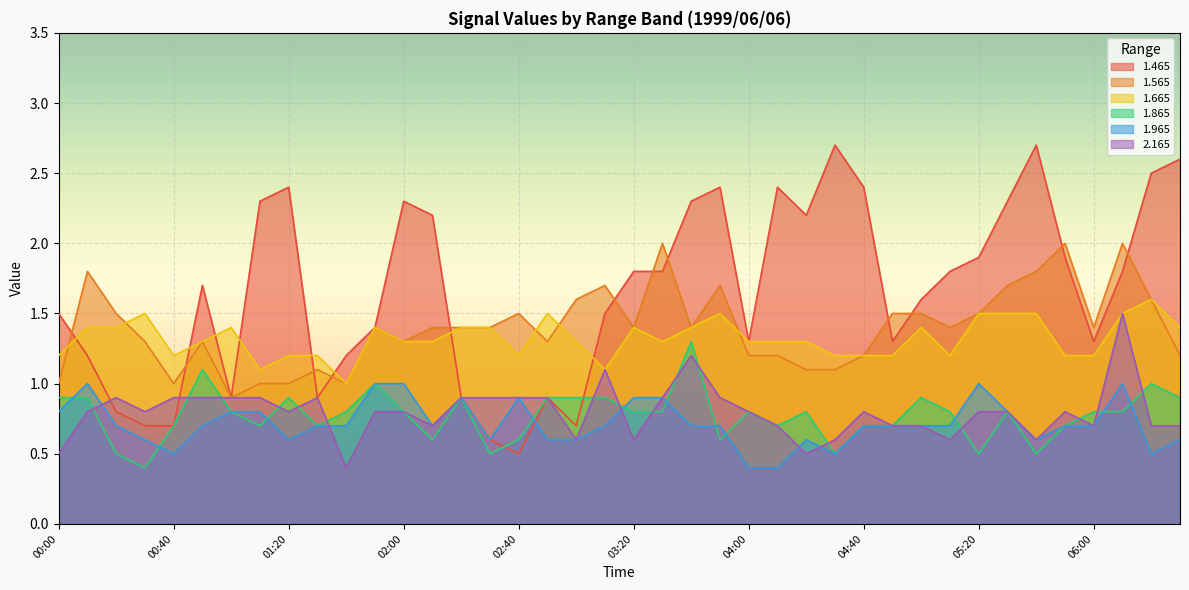

What is the difference between the second highest and second lowest values in the 1.565 series?

1.0